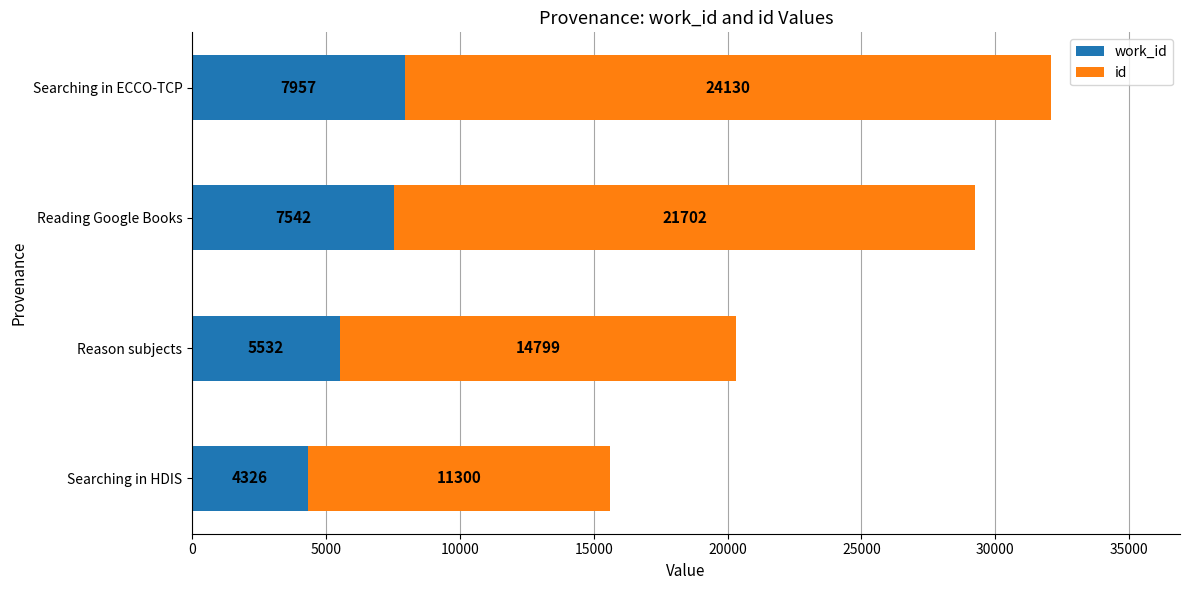

What is the total value across all series at Searching in ECCO-TCP?

32087